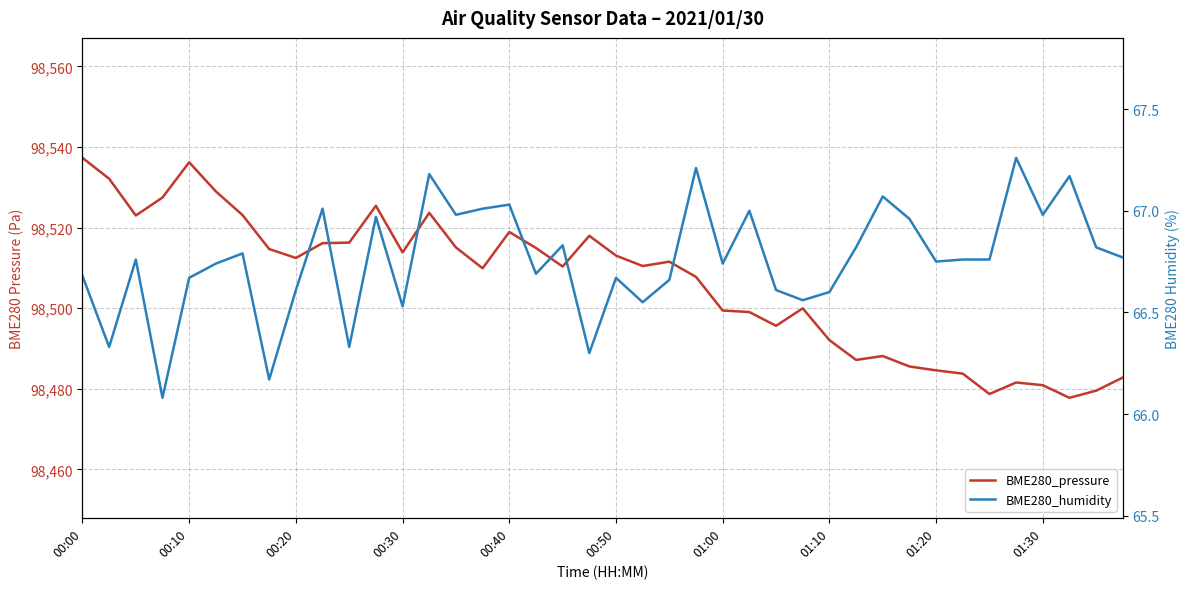

Which series has the largest range (max minus min)?

BME280_pressure